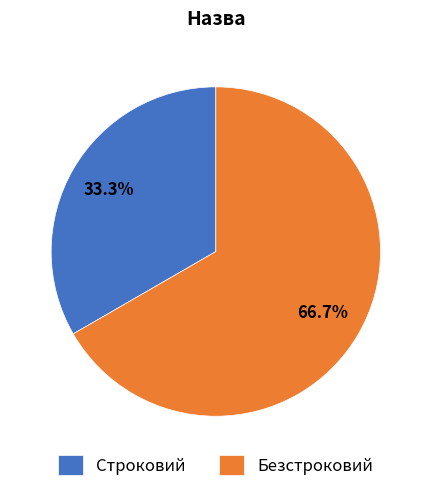

To the nearest percent, what is the combined percentage of Строковий and Безстроковий?

100%